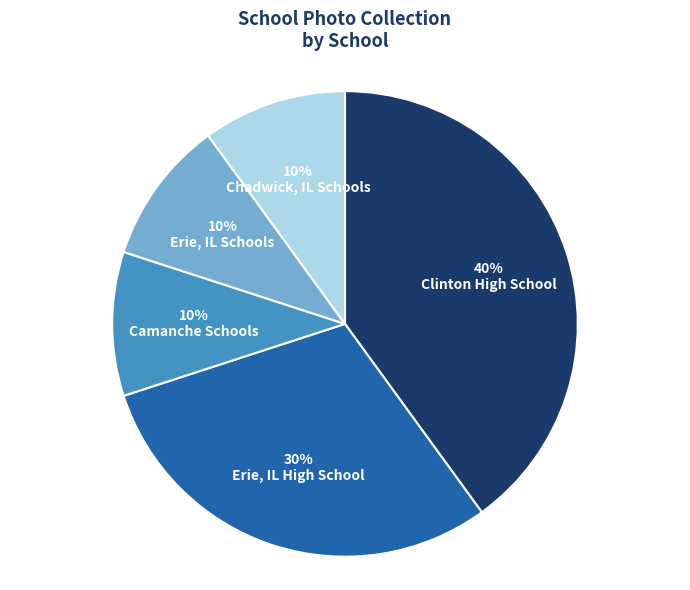

Is the sum of Camanche Schools and Erie, IL Schools greater than half?

No